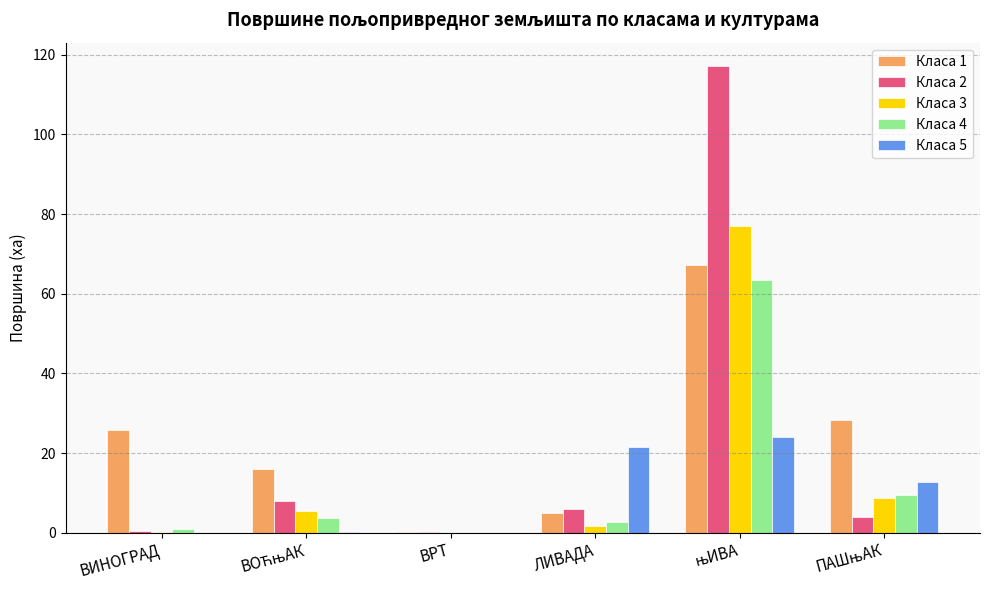

The value of Класа 4 at ЛИВАДА is 2.6. True or false?

True